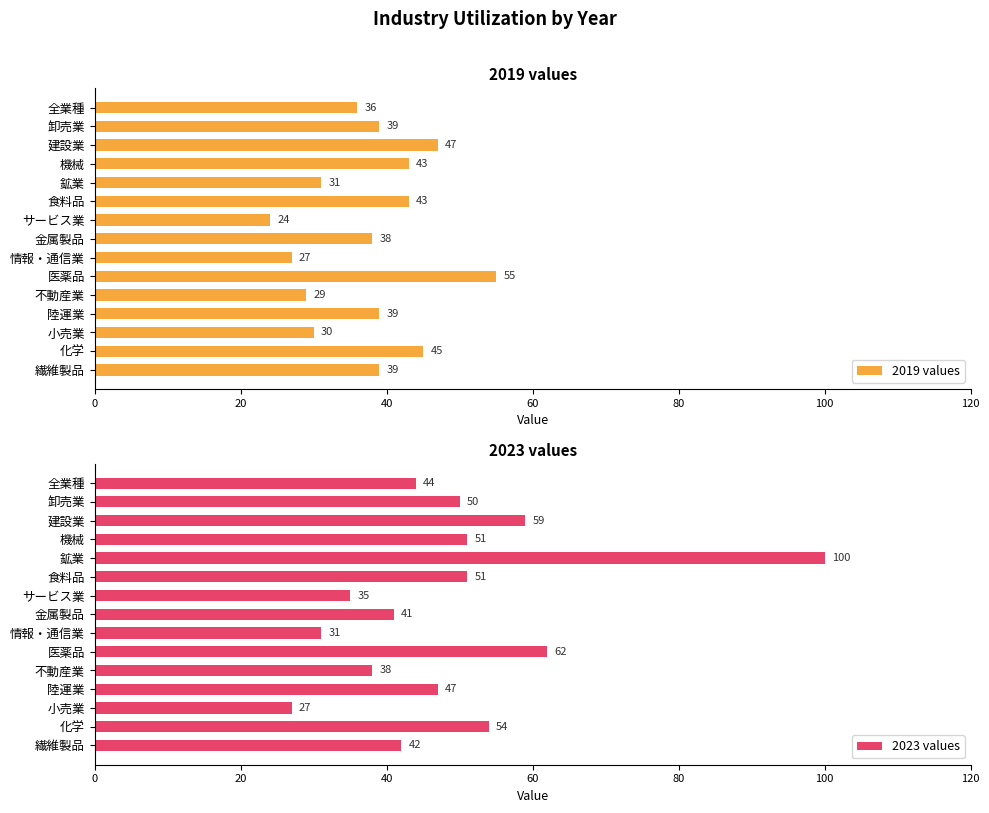

What is the sum of all 2023 values values?

732